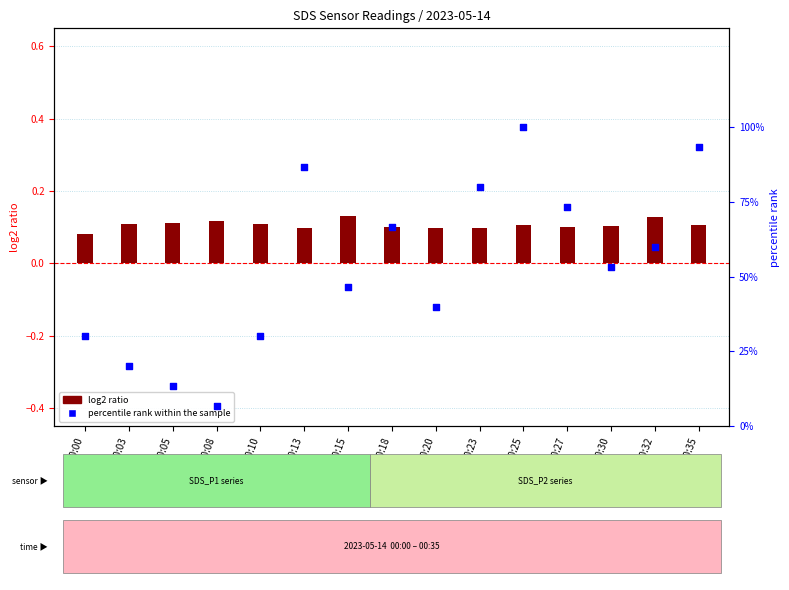

Which series has the widest spread of Y values?

percentile rank within the sample